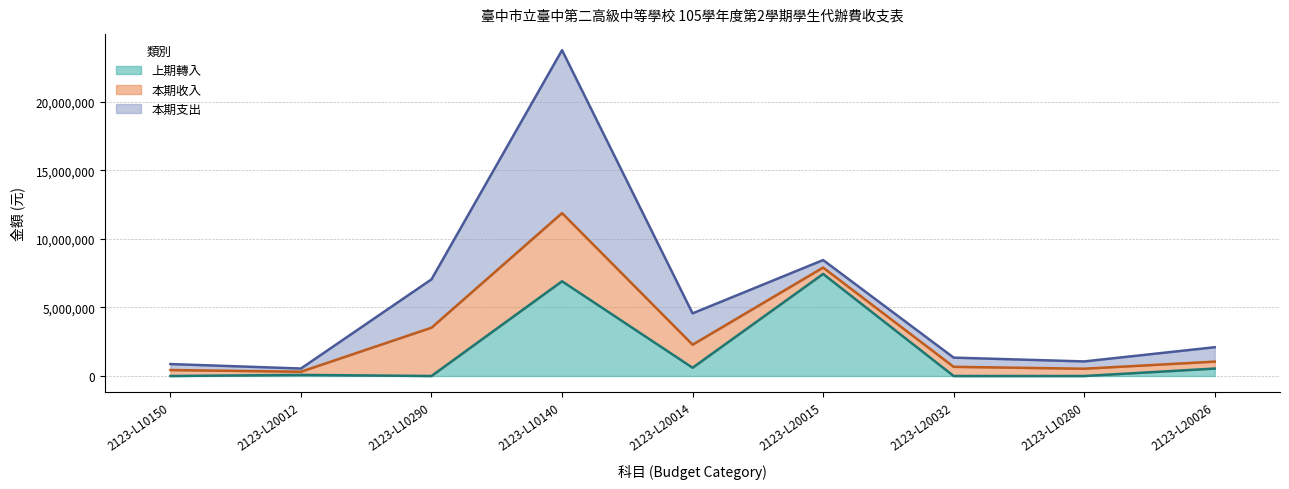

At which category does 上期轉入 reach its first local valley?

2123-L10290